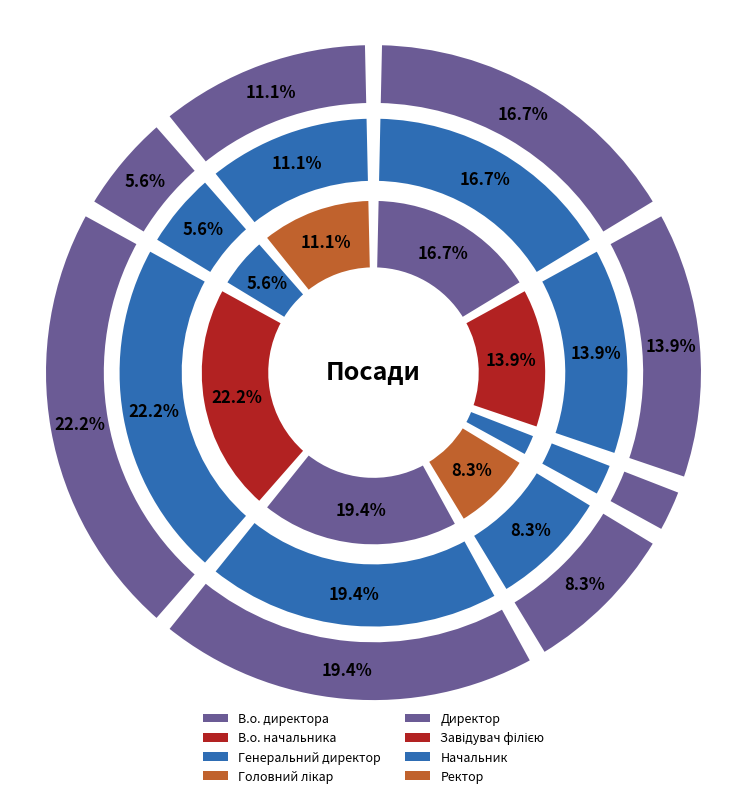

The В.о. директора slice represents 17% of the pie. True or false?

True